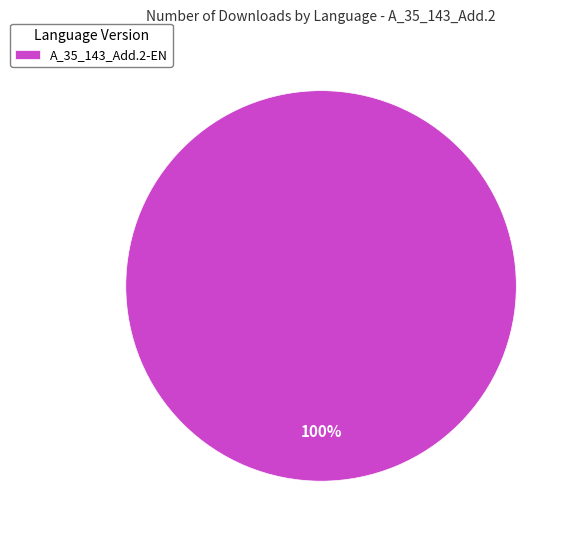

What percentage is the A_35_143_Add.2-EN slice, to the nearest percent?

100%